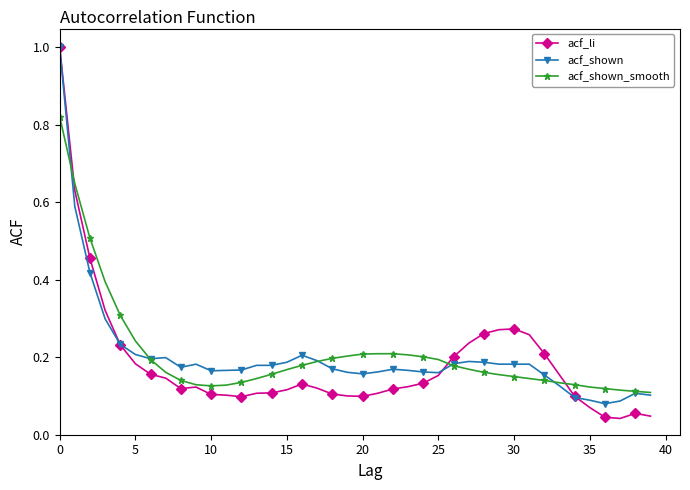

True or false: acf_li has more than 0 points higher than both neighbors.

True